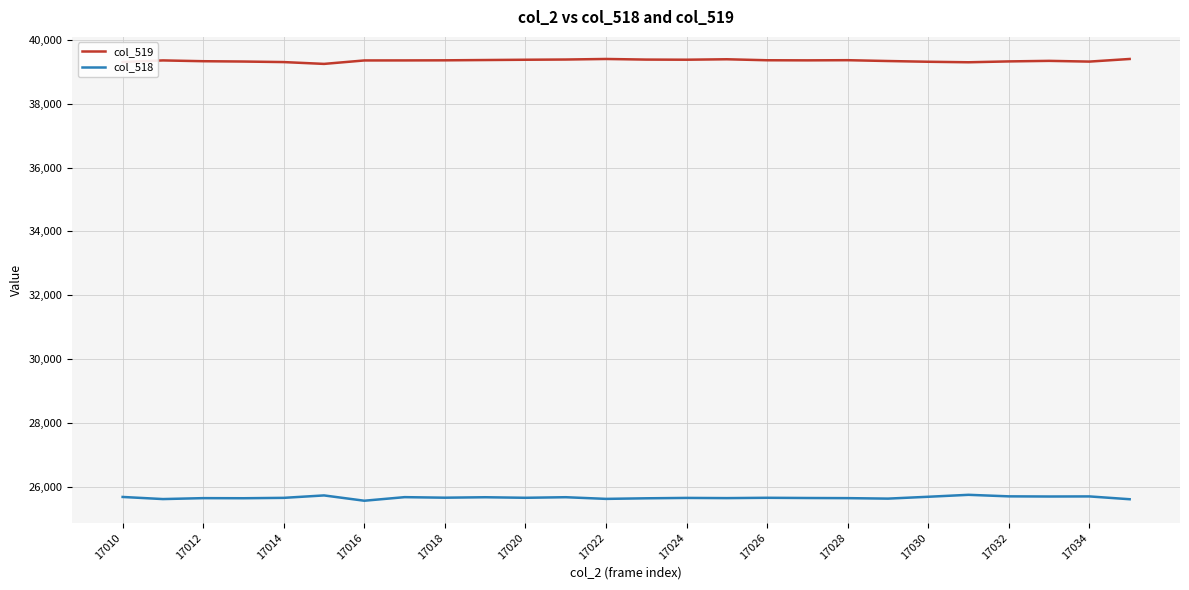

True or false: col_519 and col_518 intersect in this chart.

False